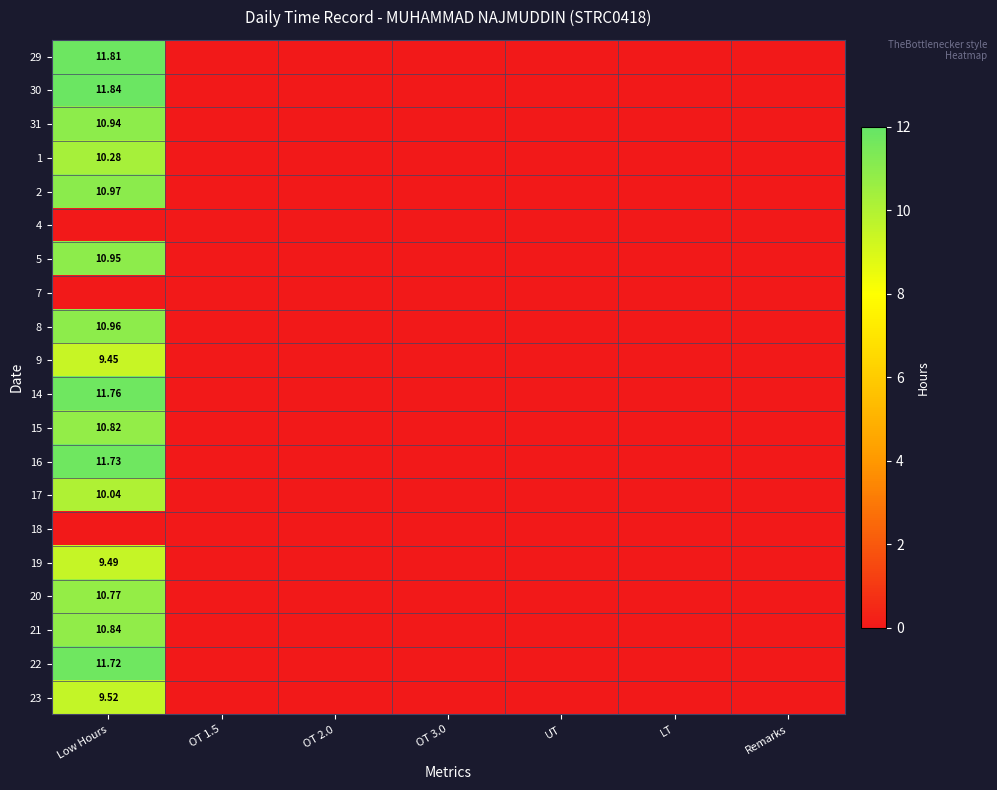

The value of 18 at Low Hours is 0.0. True or false?

True